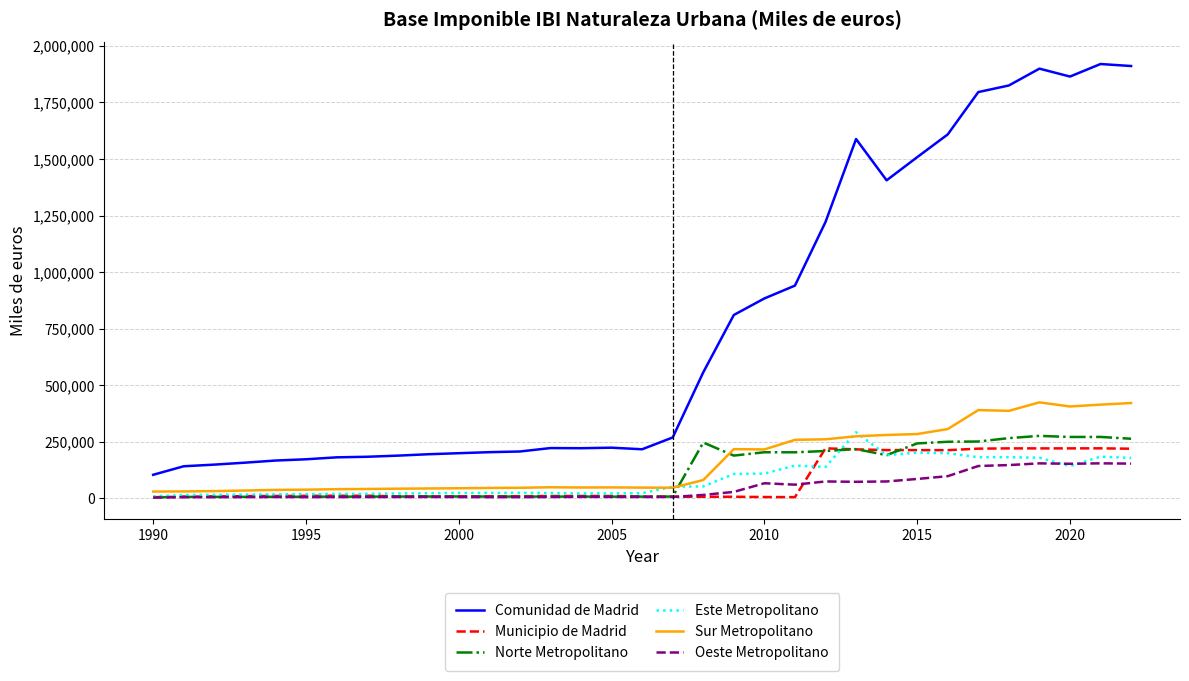

True or false: Comunidad de Madrid and Sur Metropolitano cross at least once.

False